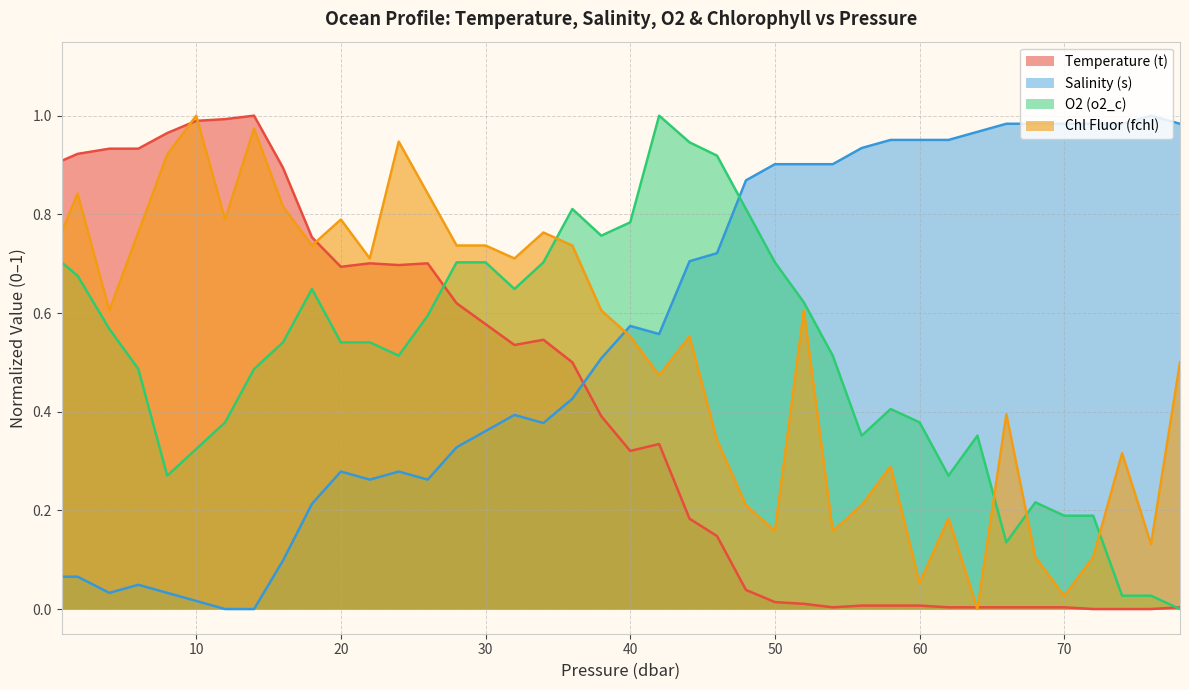

Which series has the largest range (max minus min)?

Temperature (t)